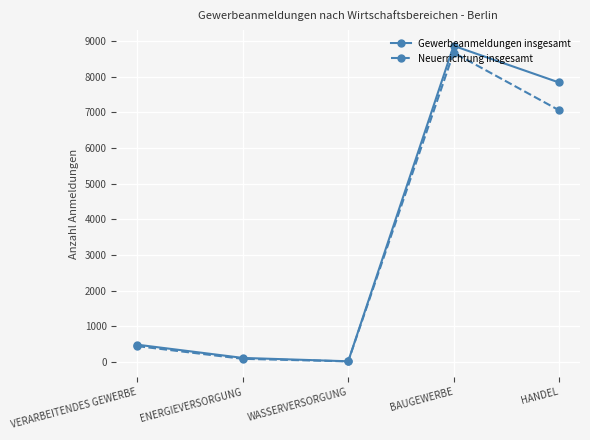

List the series in order of their overall mean, highest first.

Gewerbeanmeldungen insgesamt, Neuerrichtung insgesamt